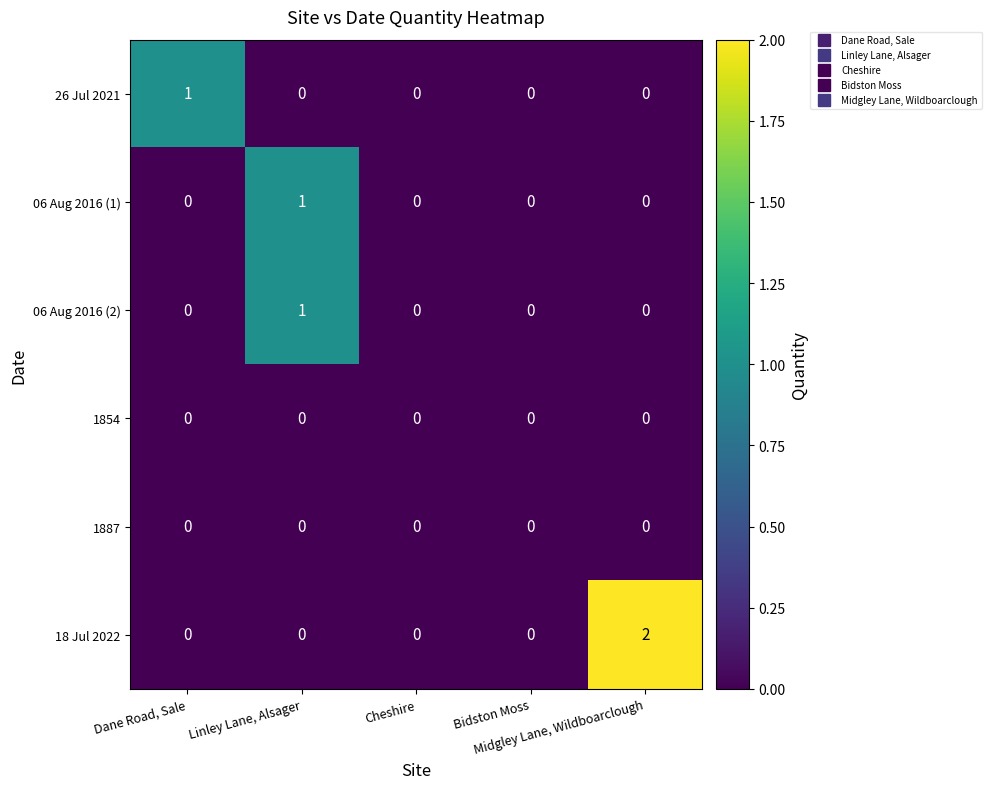

Which series has the largest total across all categories?

18 Jul 2022